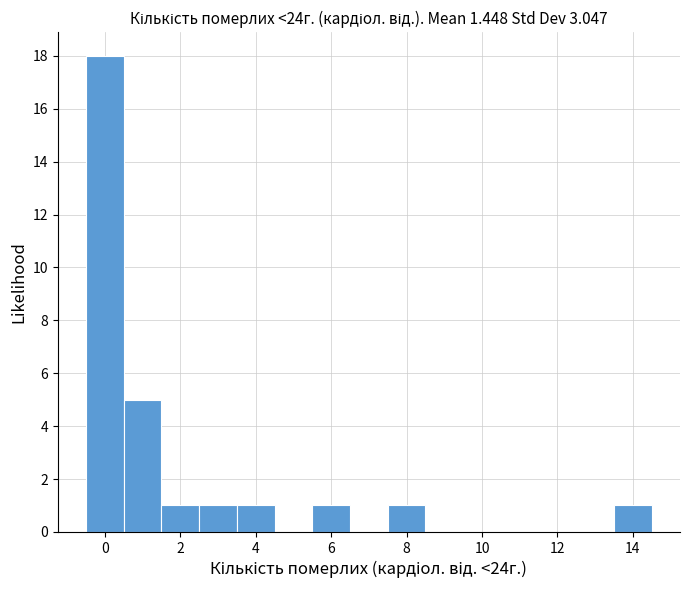

What is the height of the bar covering 2.5 to 3.5 on the x-axis? Neither the bar edges nor the heights are printed on the chart, so give them approximately, as read against the axes.

1